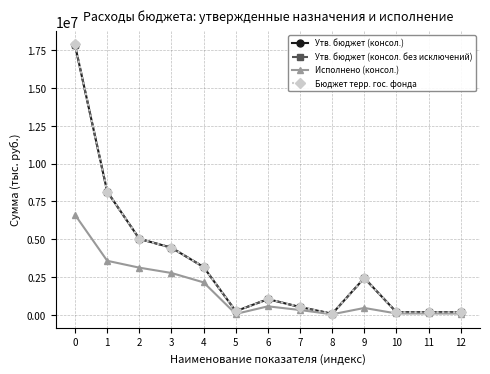

Does the chart have visible grid lines?

Yes